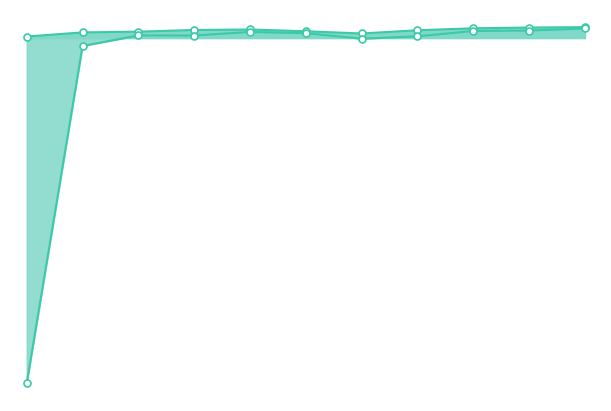

Which series contains the highest Y value?

Energy